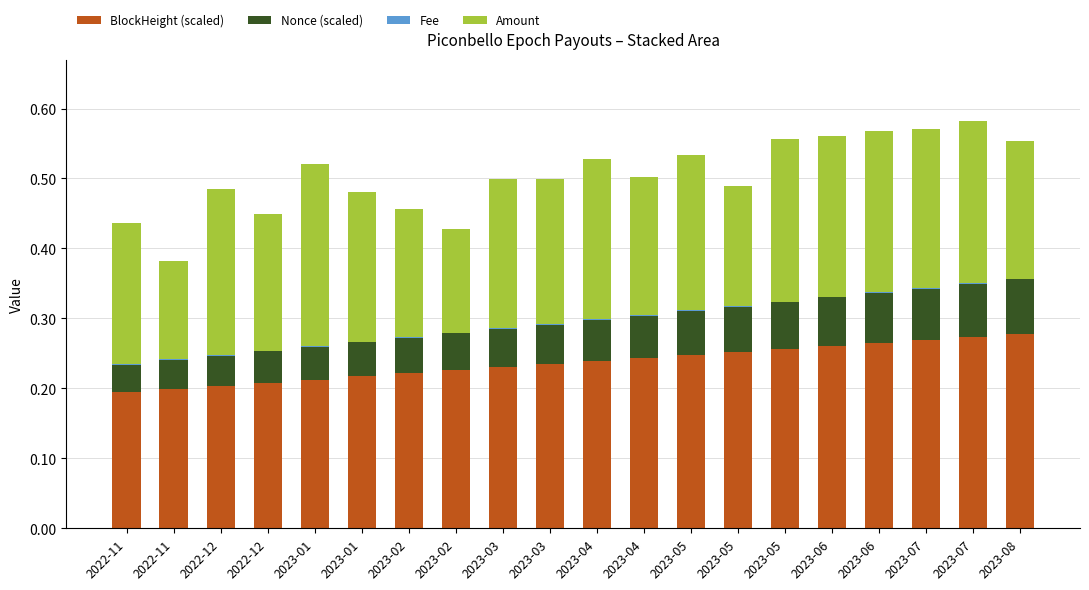

How many distinct data groups are displayed?

4